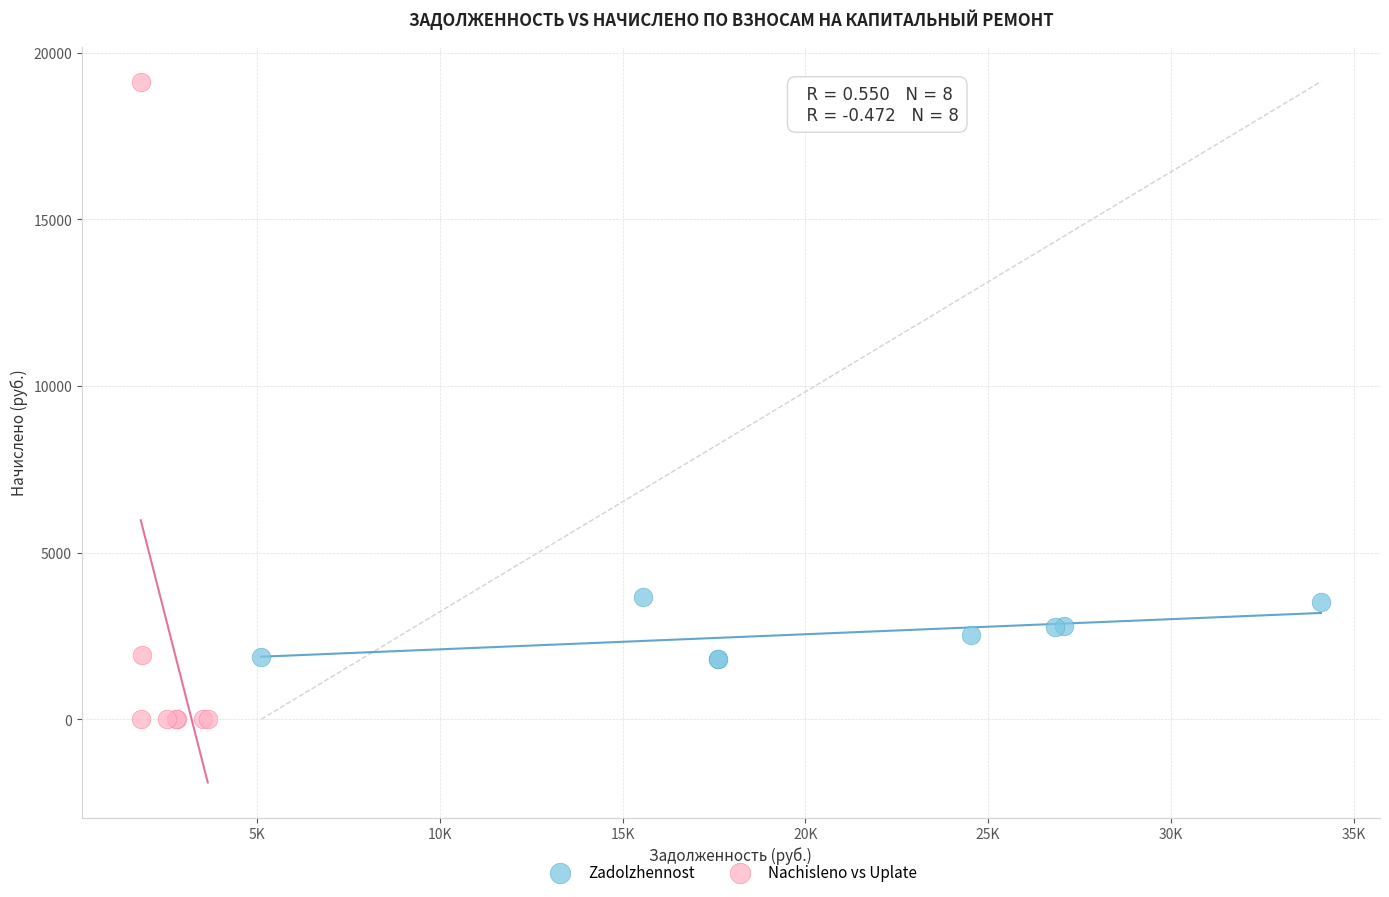

Which series contains the lowest Y value?

Nachisleno vs Uplate